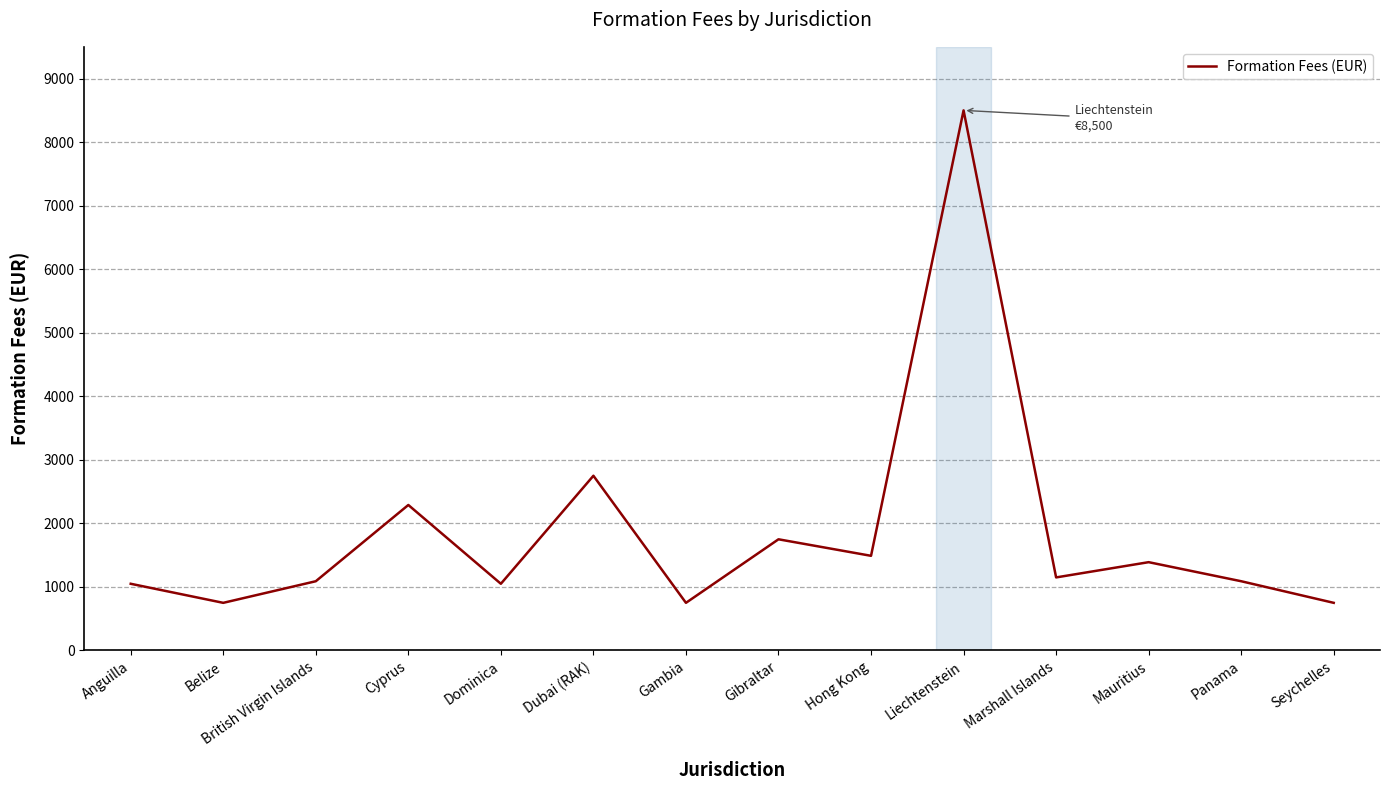

Is it true that the value at Dominica is 704?

False